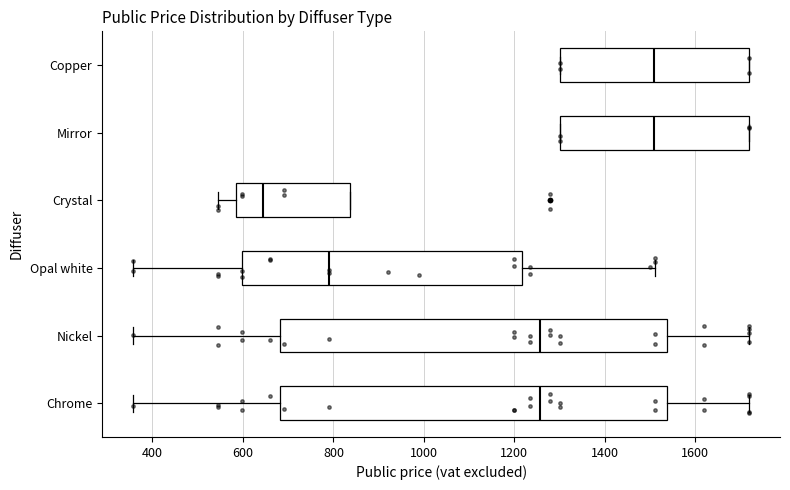

Reading bottom to top, read every box against the x-axis: the position of its median line, the range the box covers, and the ends of its whiskers. The values are not printed on the chart, so give them approximately, as read against the axis.

Chrome: median 1260, box 680 to 1540, whiskers 360 to 1720
Nickel: median 1260, box 680 to 1540, whiskers 360 to 1720
Opal white: median 800, box 600 to 1220, whiskers 360 to 1520
Crystal: median 640, box 580 to 840, whiskers 540 to 840
Mirror: median 1500, box 1300 to 1720, whiskers 1300 to 1720
Copper: median 1500, box 1300 to 1720, whiskers 1300 to 1720